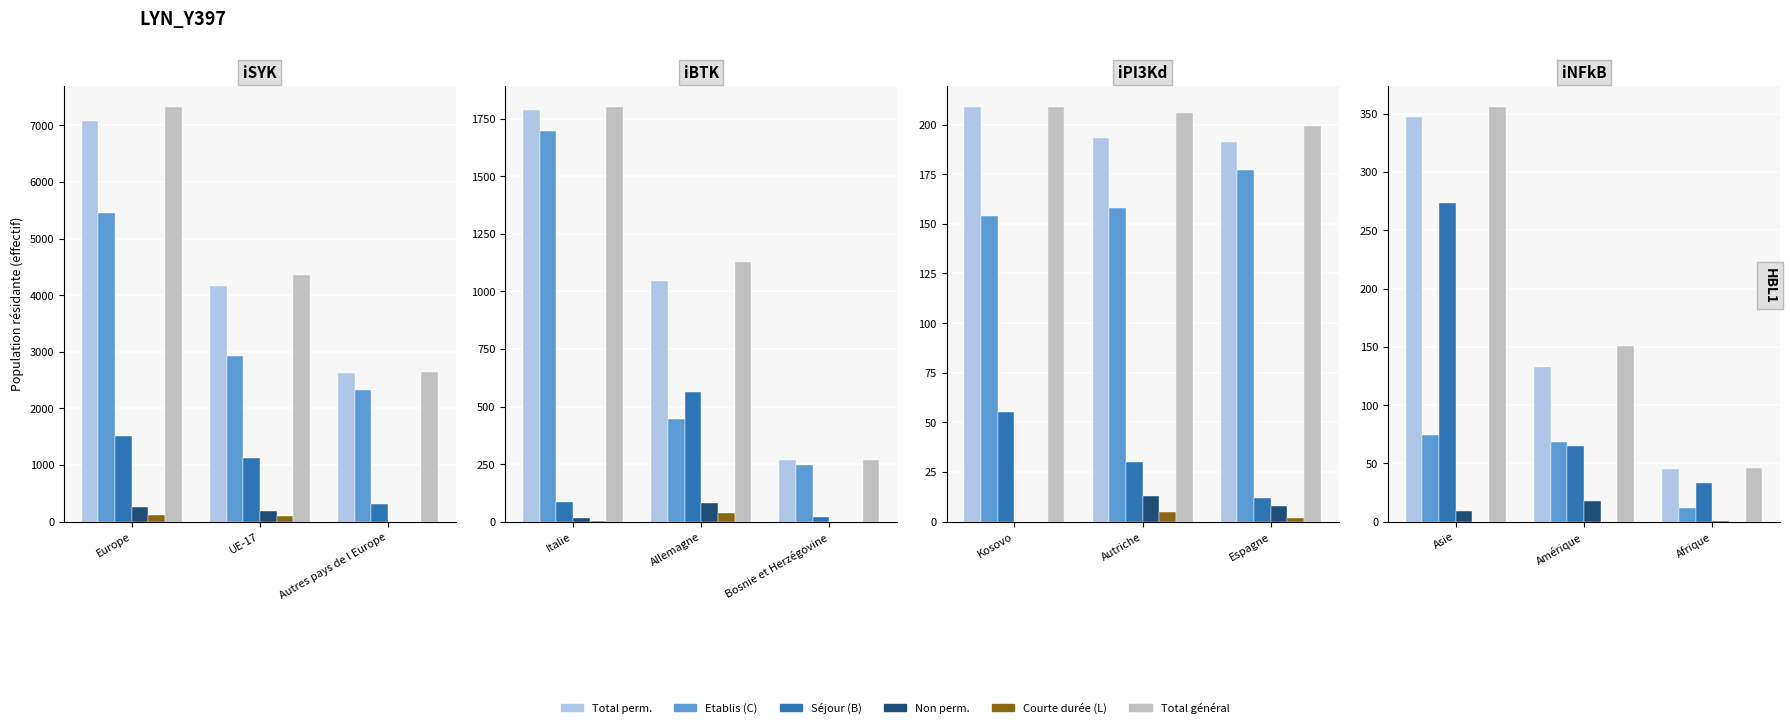

At which category is the sum across all series the highest?

Asie